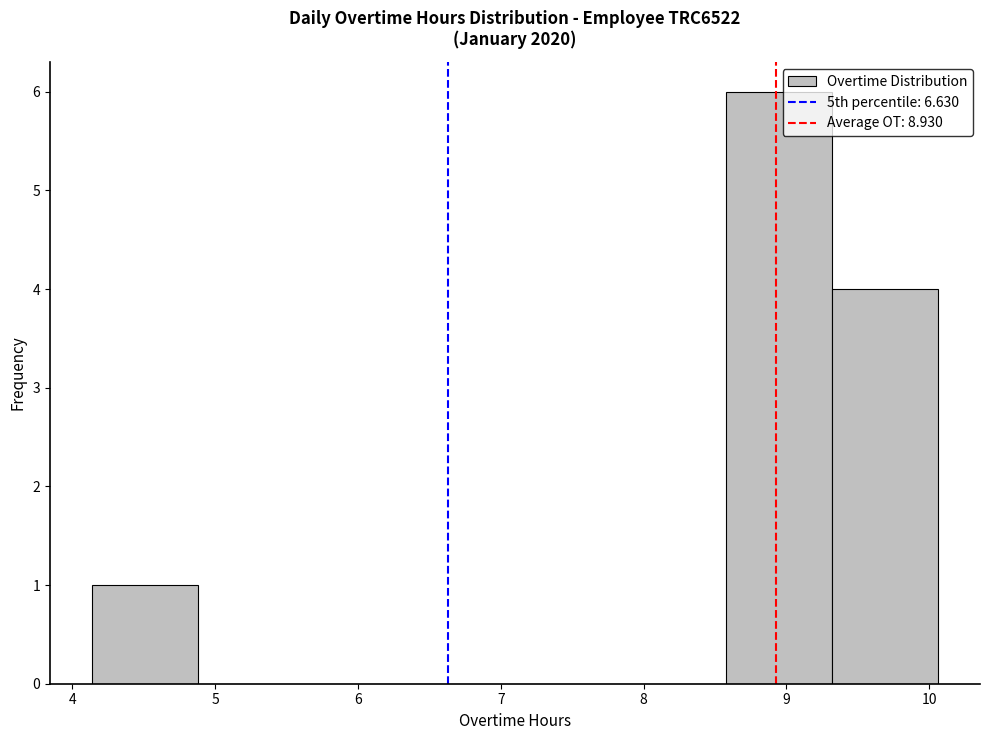

Reading left to right, list every bar in this chart as the range it spans on the x-axis followed by its height. Neither the bar edges nor the heights are printed on the chart, so give them approximately, as read against the axes.

4.14 to 4.88: 1
4.88 to 5.62: 0
5.62 to 6.36: 0
6.36 to 7.10: 0
7.10 to 7.84: 0
7.84 to 8.58: 0
8.58 to 9.32: 6
9.32 to 10.06: 4